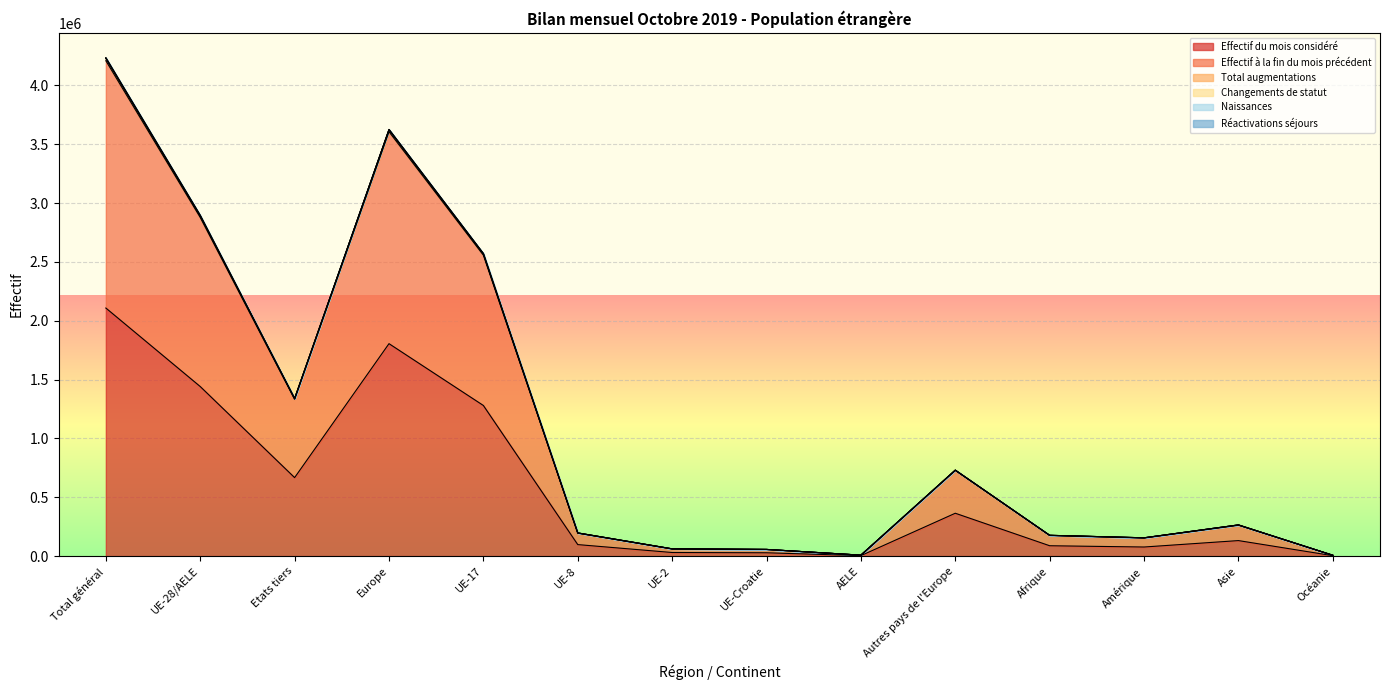

What is the total value across all series at UE-2?

276925